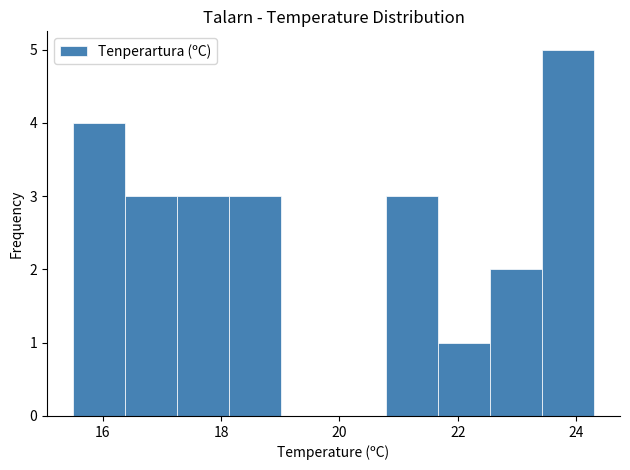

Reading left to right, list every bar in this chart as the range it spans on the x-axis followed by its height. Neither the bar edges nor the heights are printed on the chart, so give them approximately, as read against the axes.

15.50 to 16.38: 4
16.38 to 17.26: 3
17.26 to 18.14: 3
18.14 to 19.02: 3
19.02 to 19.90: 0
19.90 to 20.78: 0
20.78 to 21.66: 3
21.66 to 22.54: 1
22.54 to 23.42: 2
23.42 to 24.30: 5